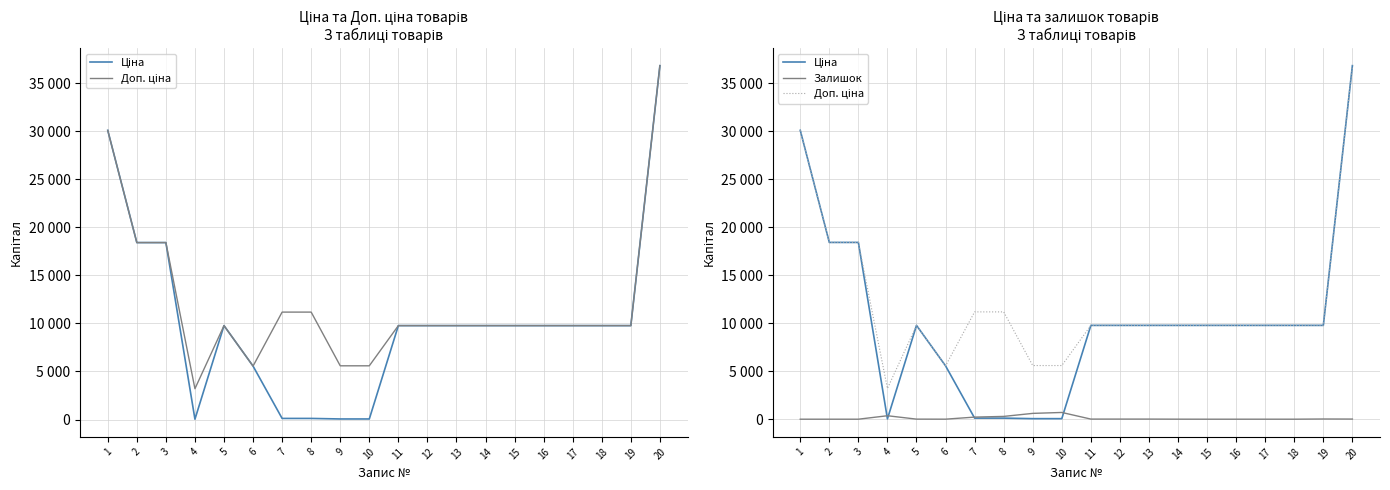

What is the sum of the Доп. ціна values at 3 and 20?

55262.6